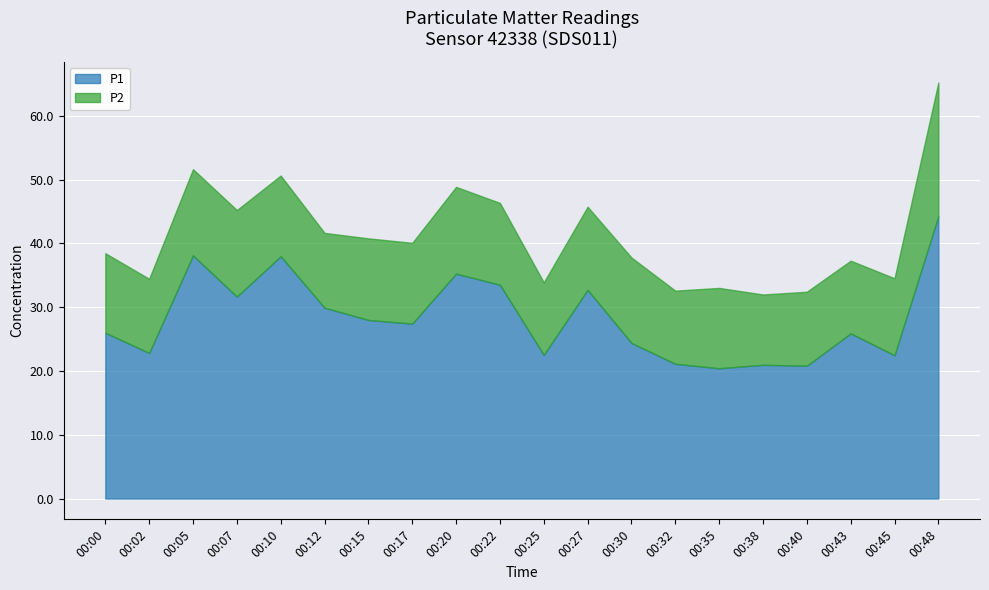

Where is P1 nearest to the value 32?

00:07